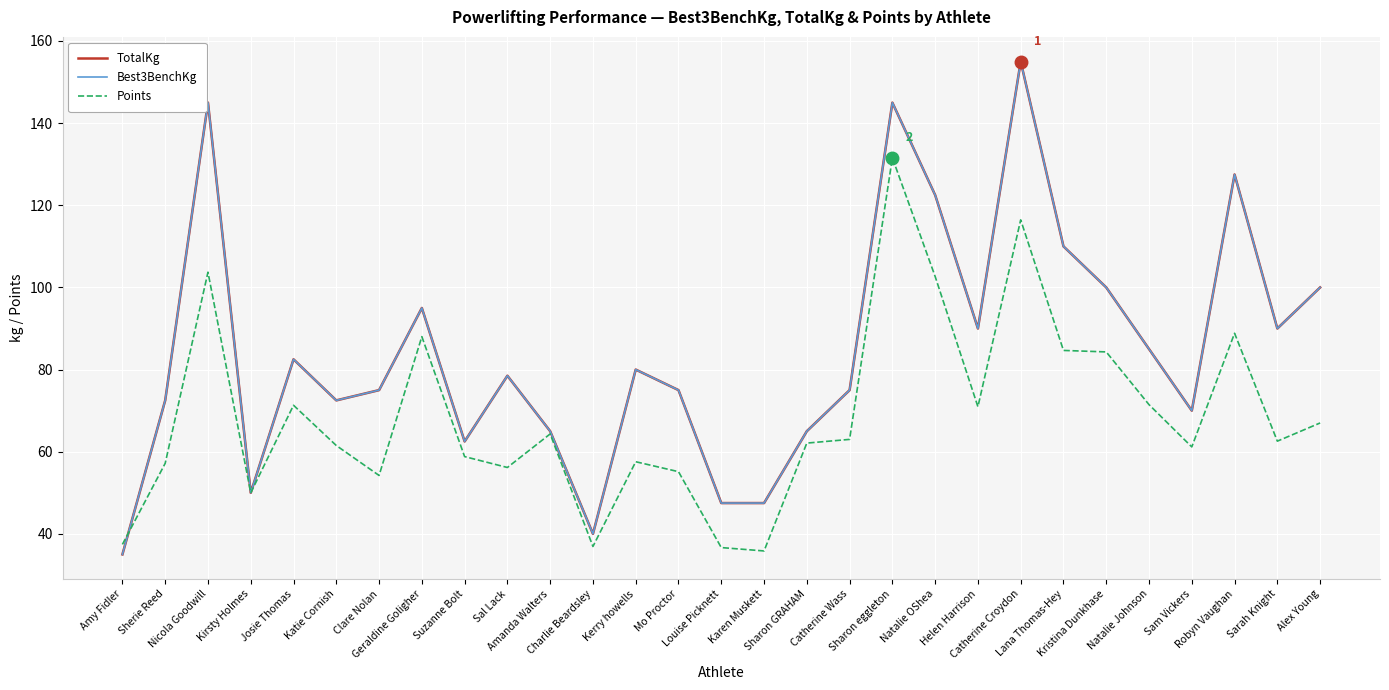

Reading left to right, list all the values displayed in this chart.

TotalKg: Amy Fidler=35.0	Sherie Reed=72.5	Nicola Goodwill=145.0	Kirsty Holmes=50.0	Josie Thomas=82.5	Katie Cornish=72.5	Clare Nolan=75.0	Geraldine Goligher=95.0	Suzanne Bolt=62.5	Sal Lack=78.5	Amanda Walters=65.0	Charlie Beardsley=40.0	Kerry howells=80.0	Mo Proctor=75.0	Louise Picknett=47.5	Karen Muskett=47.5	Sharon GRAHAM=65.0	Catherine Wass=75.0	Sharon eggleton=145.0	Natalie OShea=122.5	Helen Harrison=90.0	Catherine Croydon=155.0	Lana Thomas-Hey=110.0	Kristina Dunkhase=100.0	Natalie Johnson=85.0	Sam Vickers=70.0	Robyn Vaughan=127.5	Sarah Knight=90.0	Alex Young=100.0
Best3BenchKg: Amy Fidler=35.0	Sherie Reed=72.5	Nicola Goodwill=145.0	Kirsty Holmes=50.0	Josie Thomas=82.5	Katie Cornish=72.5	Clare Nolan=75.0	Geraldine Goligher=95.0	Suzanne Bolt=62.5	Sal Lack=78.5	Amanda Walters=65.0	Charlie Beardsley=40.0	Kerry howells=80.0	Mo Proctor=75.0	Louise Picknett=47.5	Karen Muskett=47.5	Sharon GRAHAM=65.0	Catherine Wass=75.0	Sharon eggleton=145.0	Natalie OShea=122.5	Helen Harrison=90.0	Catherine Croydon=155.0	Lana Thomas-Hey=110.0	Kristina Dunkhase=100.0	Natalie Johnson=85.0	Sam Vickers=70.0	Robyn Vaughan=127.5	Sarah Knight=90.0	Alex Young=100.0
Points: Amy Fidler=37.4	Sherie Reed=57.2	Nicola Goodwill=103.7	Kirsty Holmes=50.0	Josie Thomas=71.3	Katie Cornish=61.5	Clare Nolan=54.2	Geraldine Goligher=88.0	Suzanne Bolt=58.8	Sal Lack=56.2	Amanda Walters=64.3	Charlie Beardsley=36.9	Kerry howells=57.6	Mo Proctor=55.1	Louise Picknett=36.7	Karen Muskett=35.8	Sharon GRAHAM=62.1	Catherine Wass=63.0	Sharon eggleton=131.6	Natalie OShea=102.7	Helen Harrison=71.0	Catherine Croydon=116.5	Lana Thomas-Hey=84.7	Kristina Dunkhase=84.3	Natalie Johnson=71.5	Sam Vickers=61.2	Robyn Vaughan=88.8	Sarah Knight=62.6	Alex Young=67.0